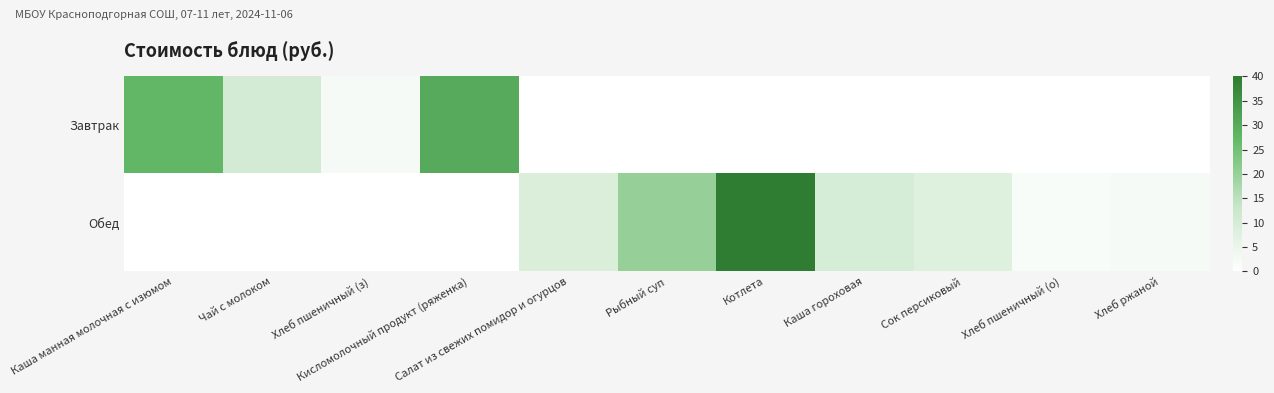

Rank the series by their average value, from lowest to highest.

Завтрак, Обед